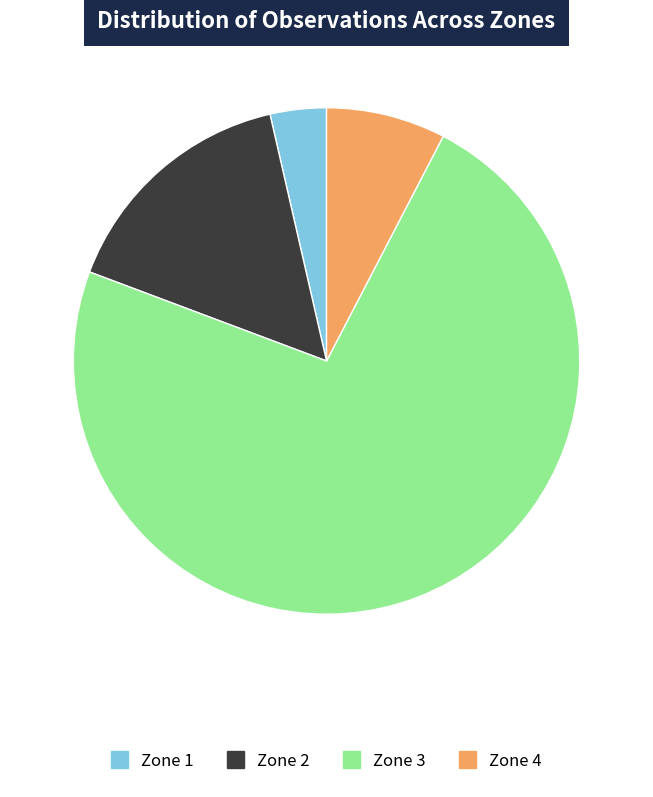

Which slice is the smallest?

Zone 1